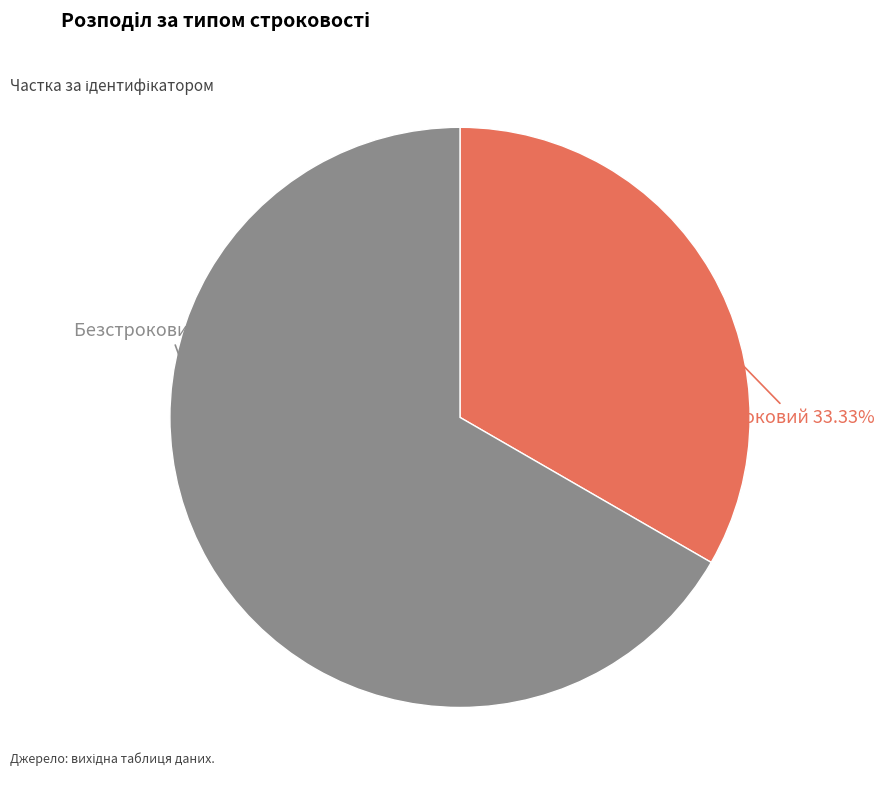

Is there a majority slice in this chart?

Yes